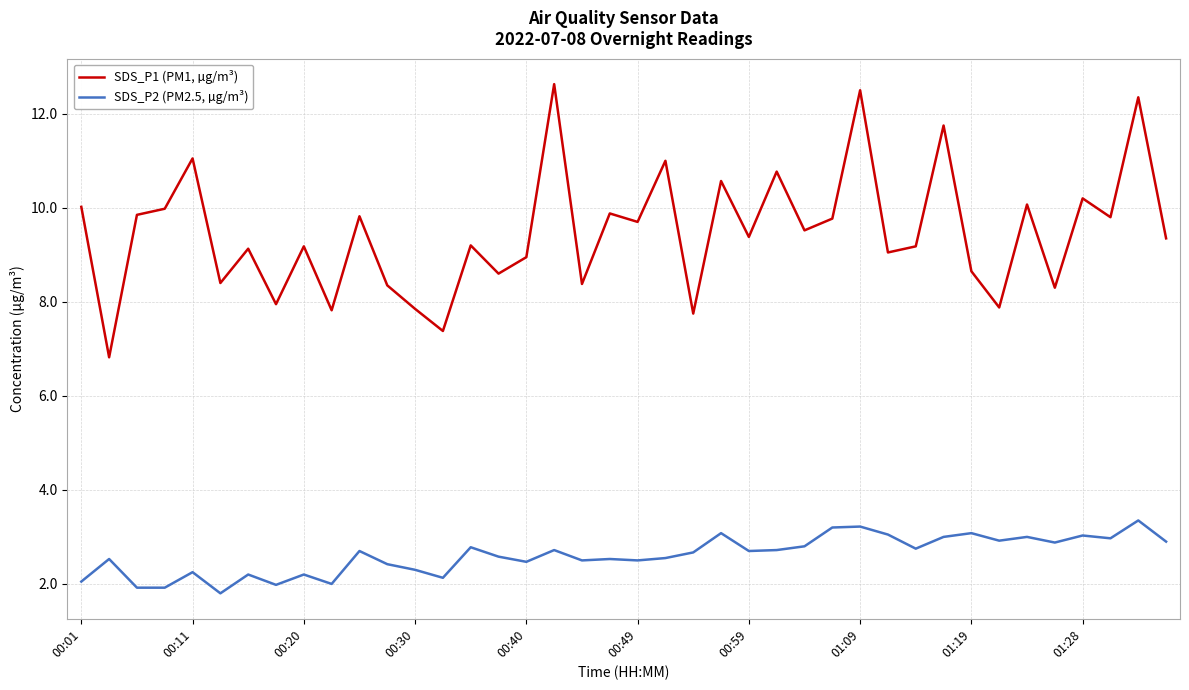

What is the sum of all SDS_P1 (PM1, µg/m³) values?

378.8